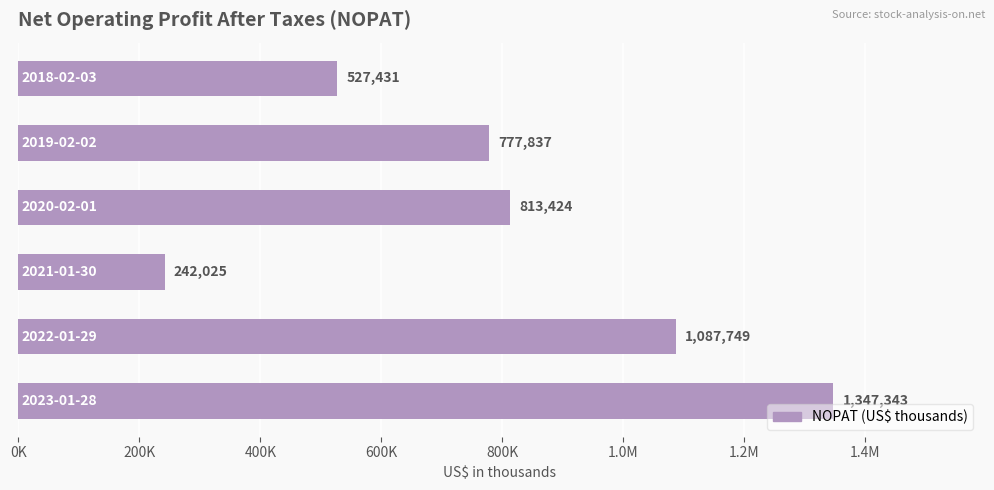

Are the bars horizontal?

Yes